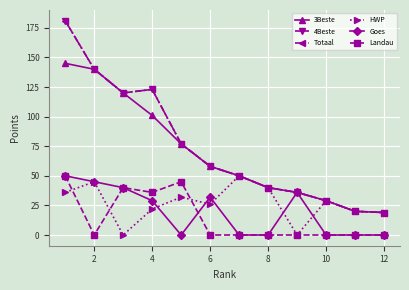

Which series has the largest total across all categories?

4Beste